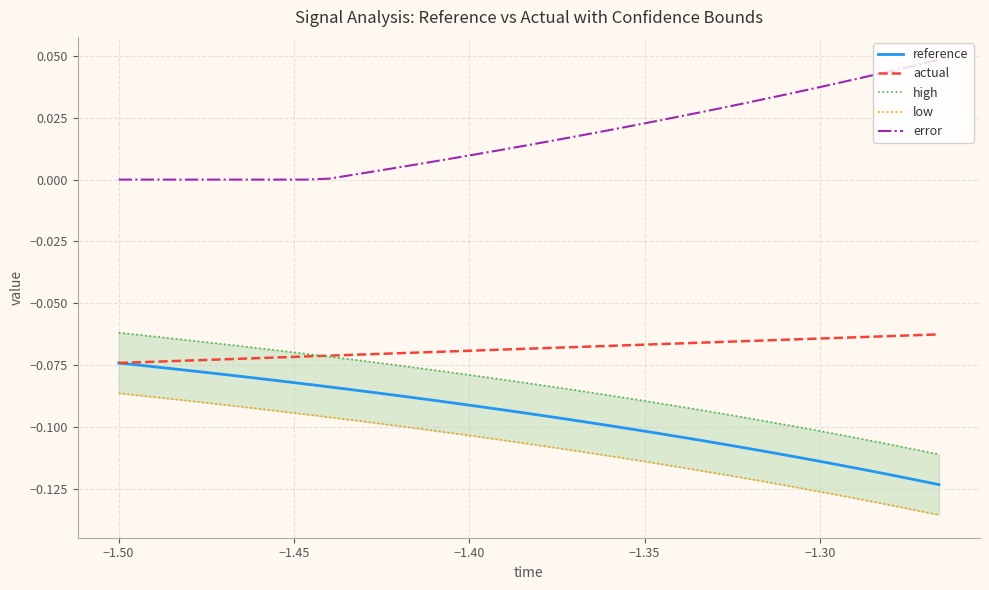

True or false: reference and error intersect in this chart.

False